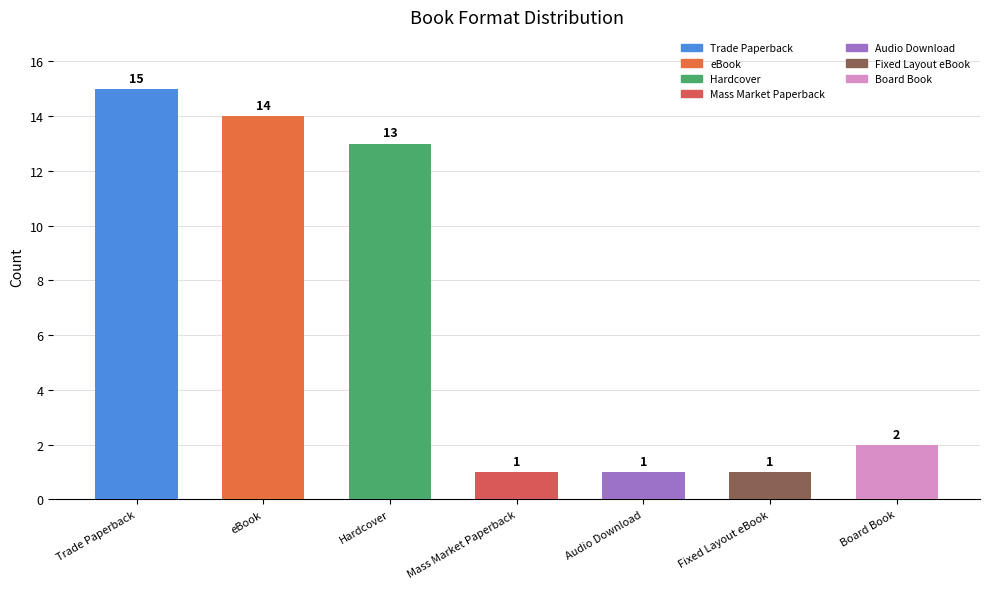

What is the ratio of the value at Hardcover to the value at Mass Market Paperback?

13.0